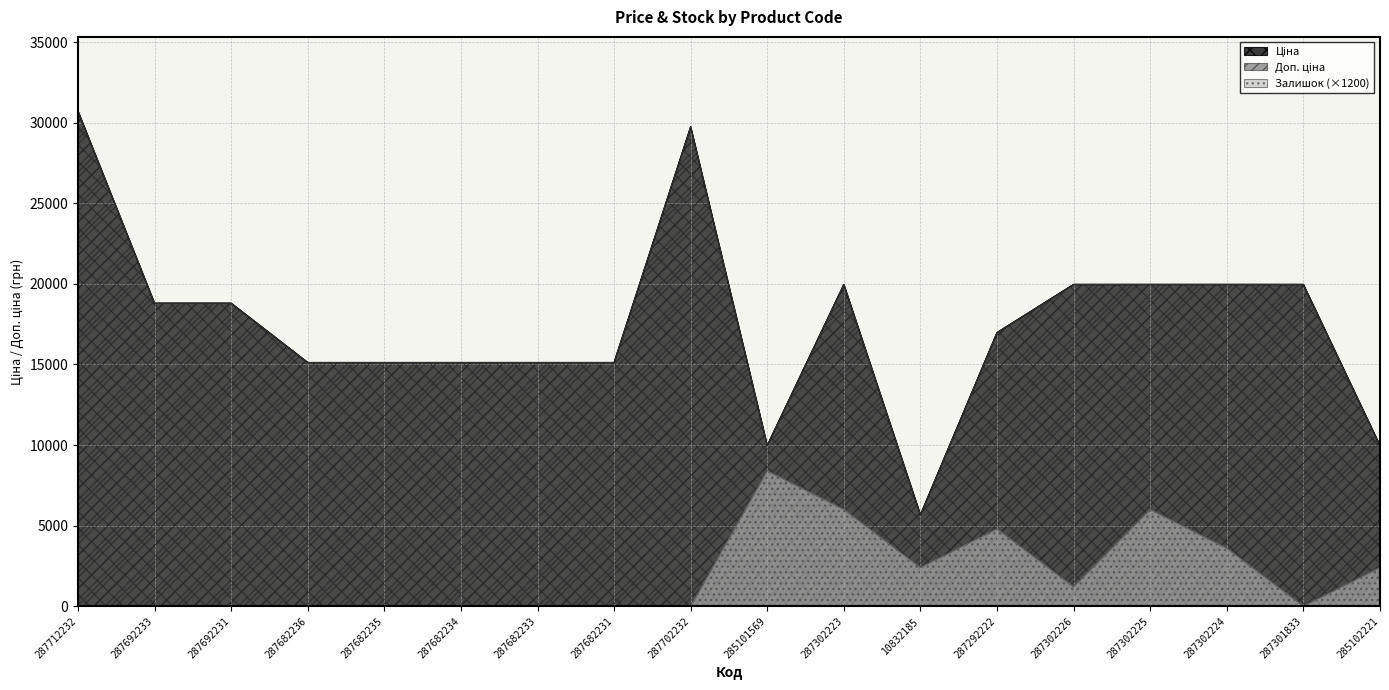

The value of Ціна at 285102221 is 9975.0. True or false?

True